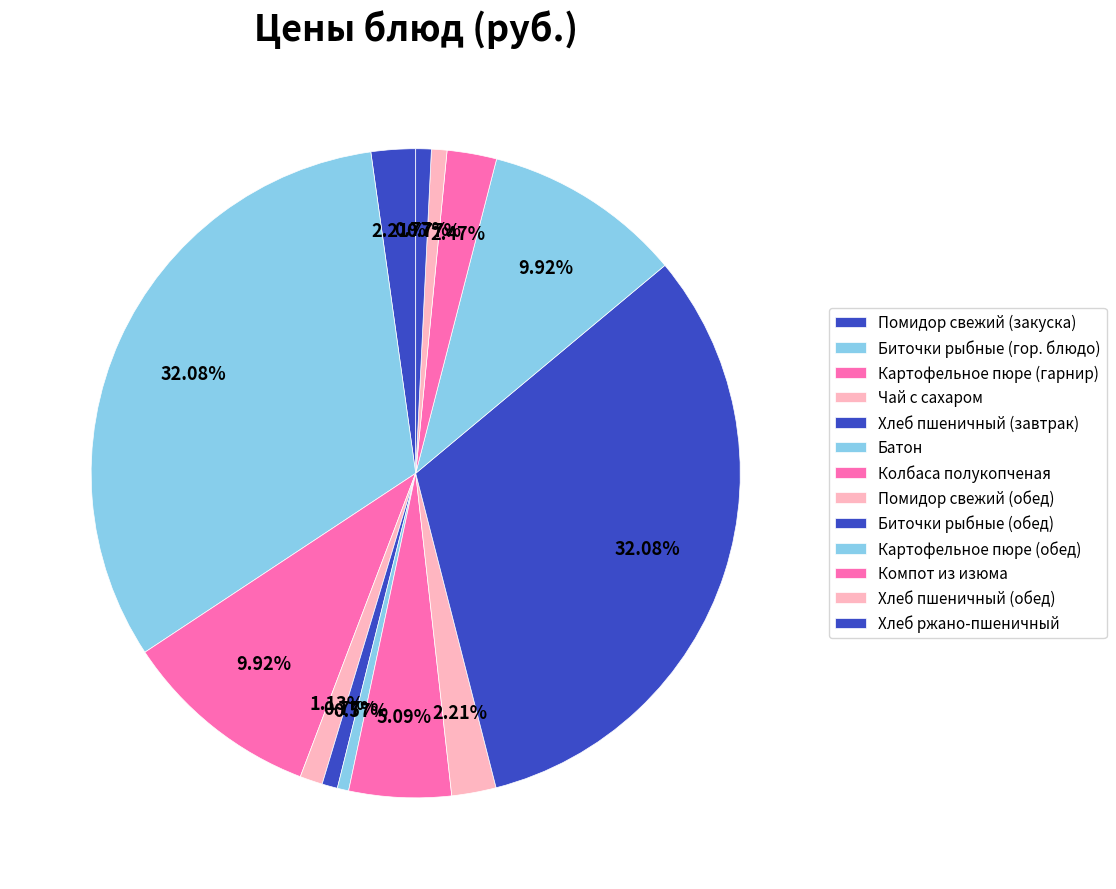

Which slice is the smallest?

Батон